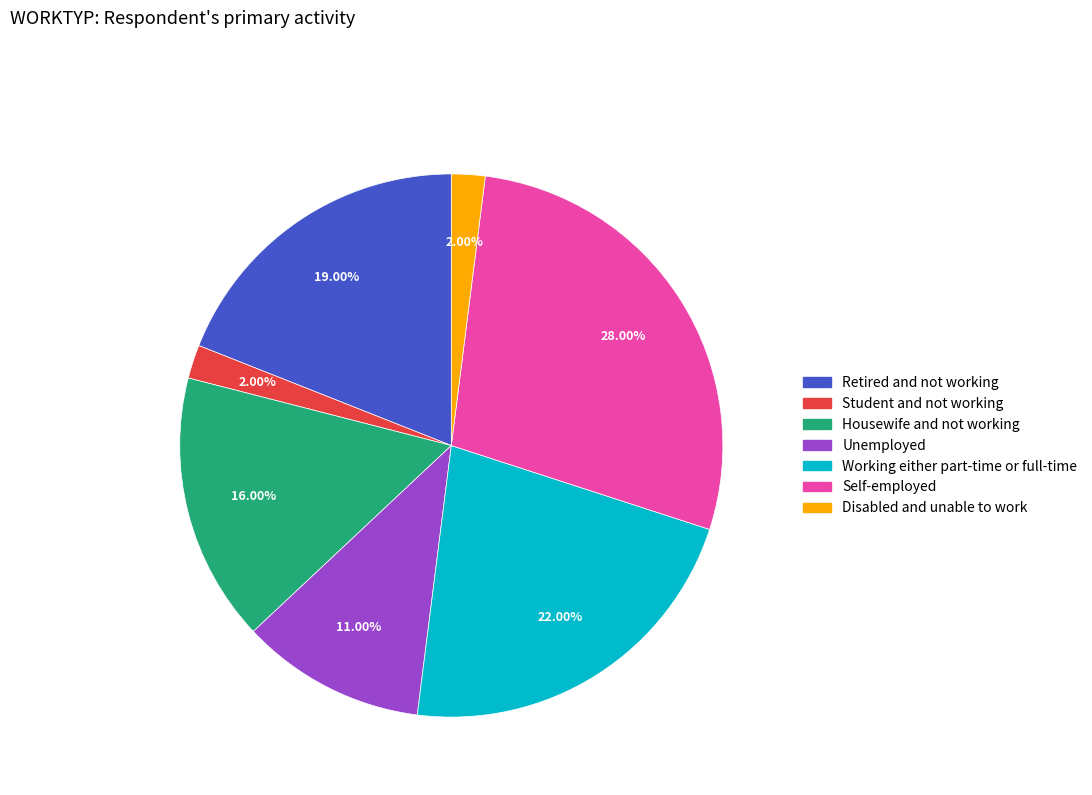

Combined, what portion of the pie is Working either part-time or full-time and Retired and not working?

41.0%